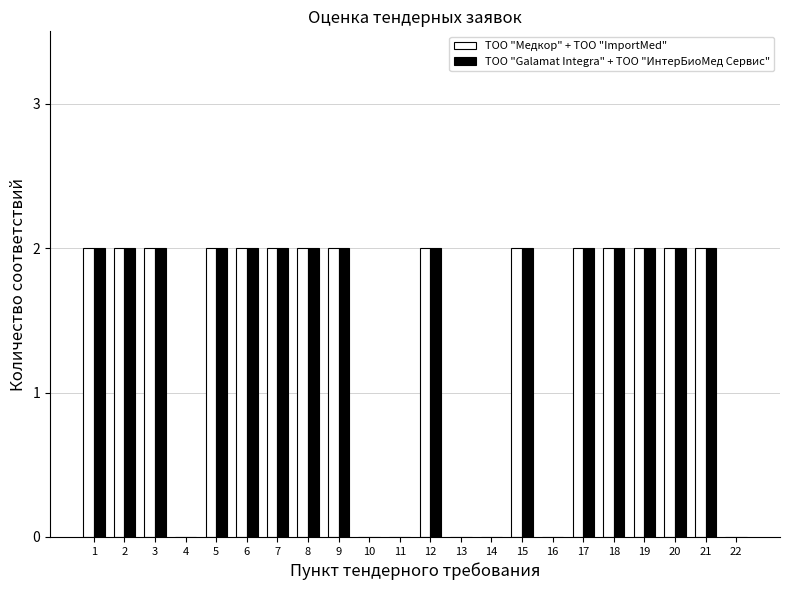

What is the sum of all ТОО "Медкор" + ТОО "ImportMed" values?

30